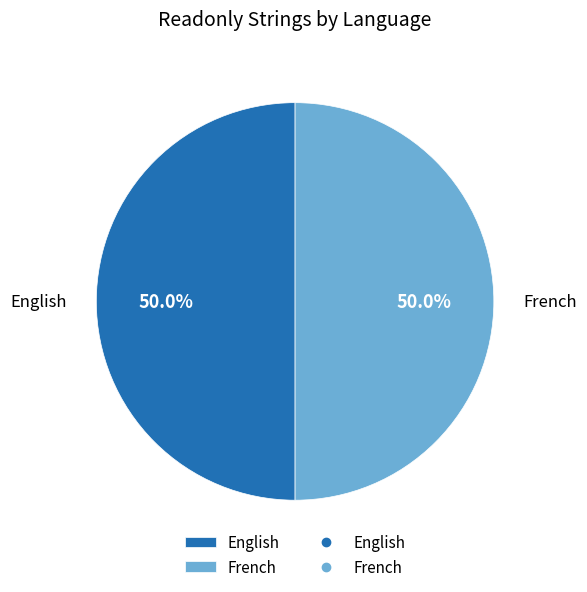

To the nearest percent, what is the average slice percentage?

50%